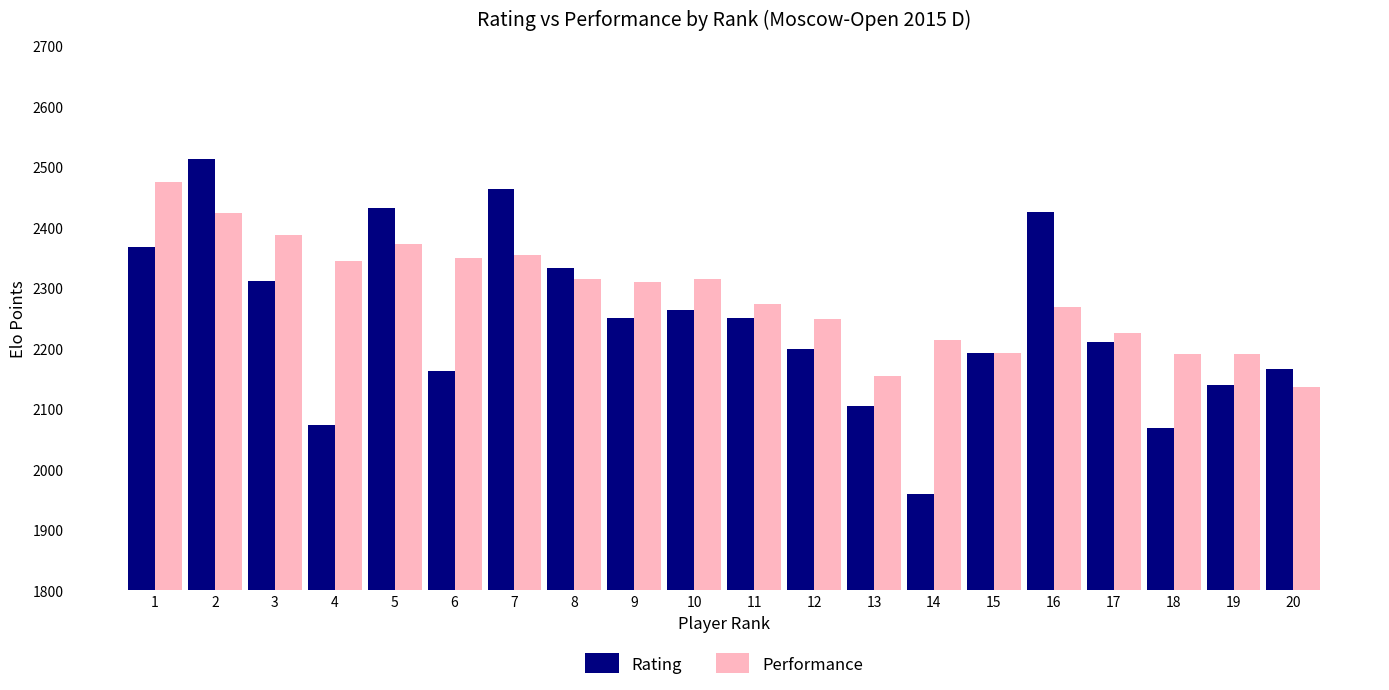

How many series are shown in this chart?

2